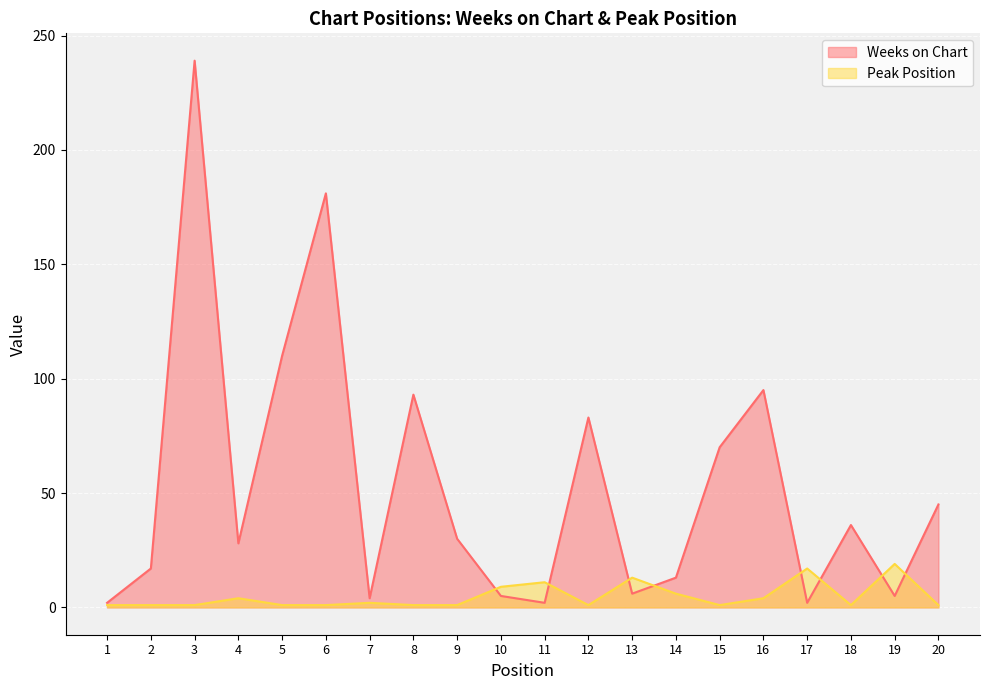

What is the total value across all series at 5?

111